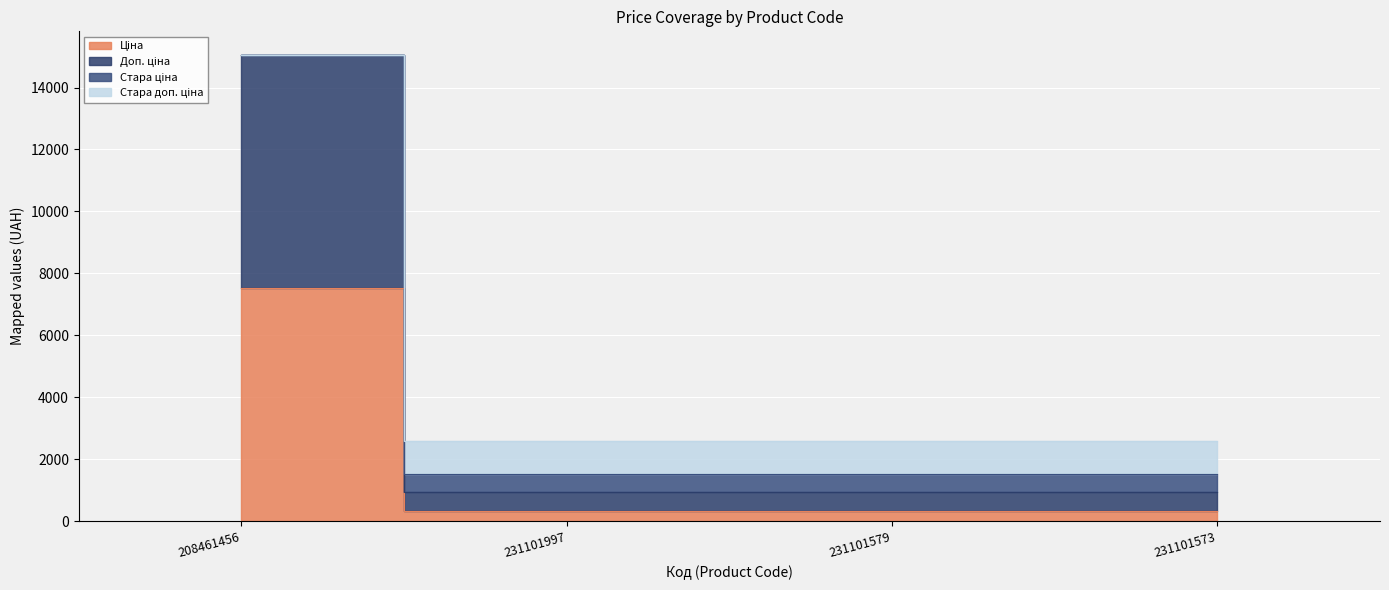

What are all the series names shown in the legend?

Ціна, Доп. ціна, Стара ціна, Стара доп. ціна